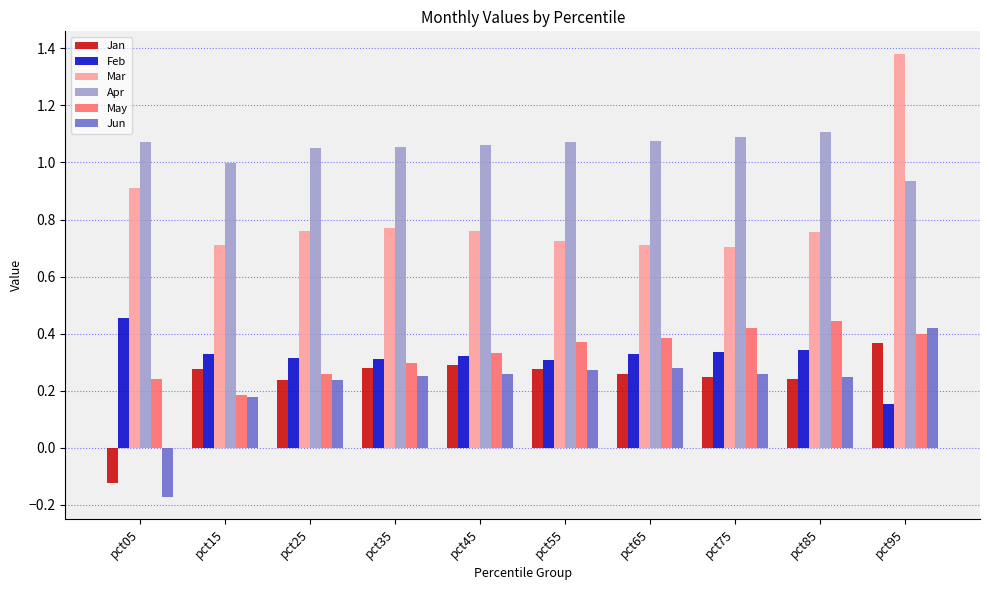

Does the chart contain any negative values?

Yes